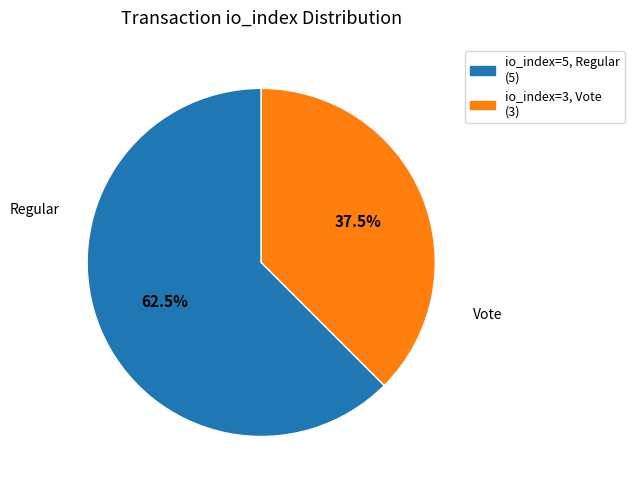

To the nearest percent, what is the average slice percentage?

50%